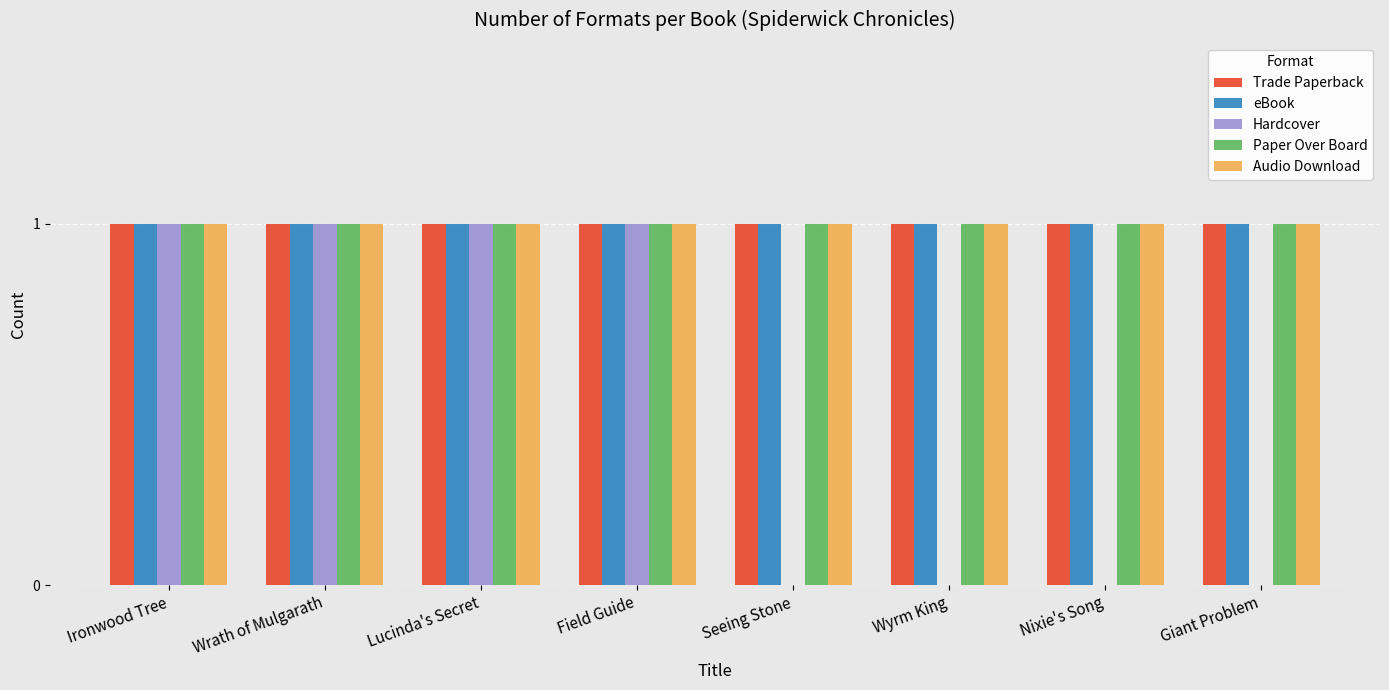

The Audio Download series shows 1 at Giant Problem. True or false?

True